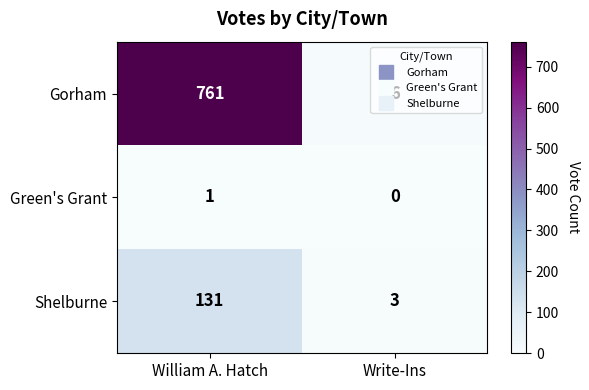

What is the difference between the highest and lowest values at William A. Hatch?

760